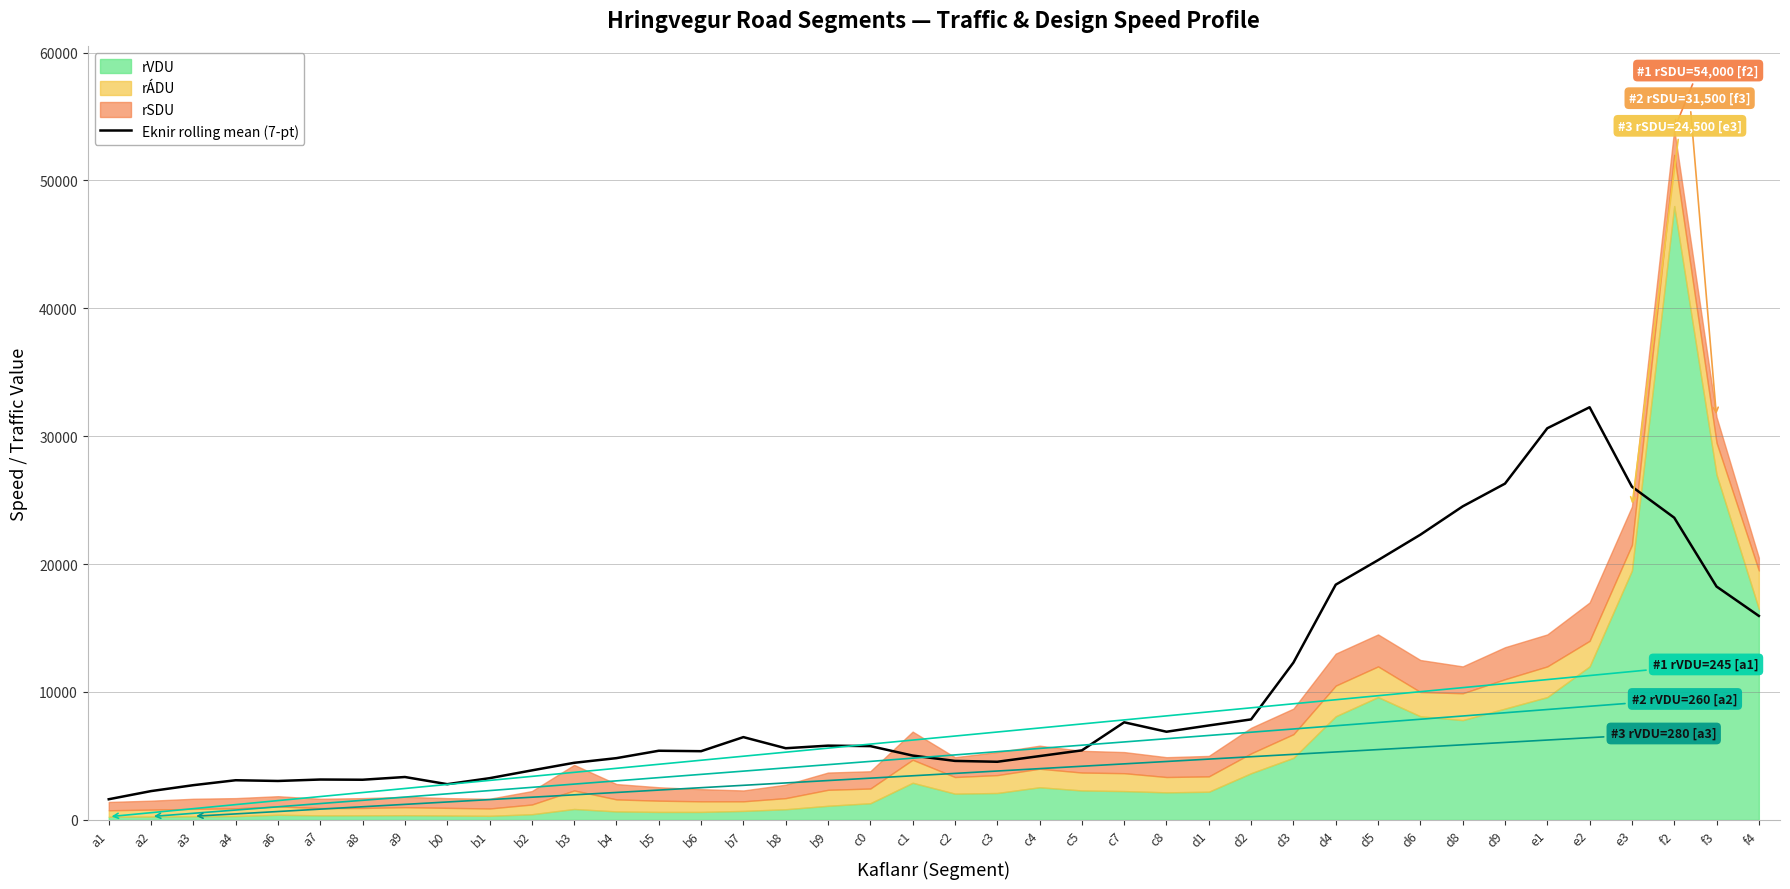

Which has a higher value, c0 or f2?

f2